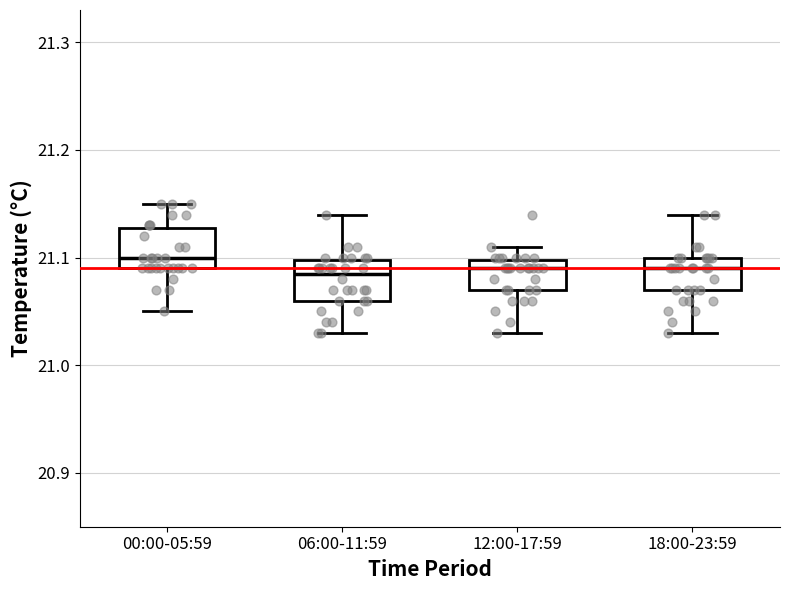

Reading left to right, transcribe this box plot: for each box, give where its median line is, the range the box spans, and where its two whiskers end, as read against the y-axis. The values are not printed on the chart, so give them approximately, as read against the axis.

00:00-05:59: median 21.10, box 21.09 to 21.13, whiskers 21.05 to 21.15
06:00-11:59: median 21.09, box 21.06 to 21.10, whiskers 21.03 to 21.14
12:00-17:59: median 21.09, box 21.07 to 21.10, whiskers 21.03 to 21.11
18:00-23:59: median 21.09, box 21.07 to 21.10, whiskers 21.03 to 21.14